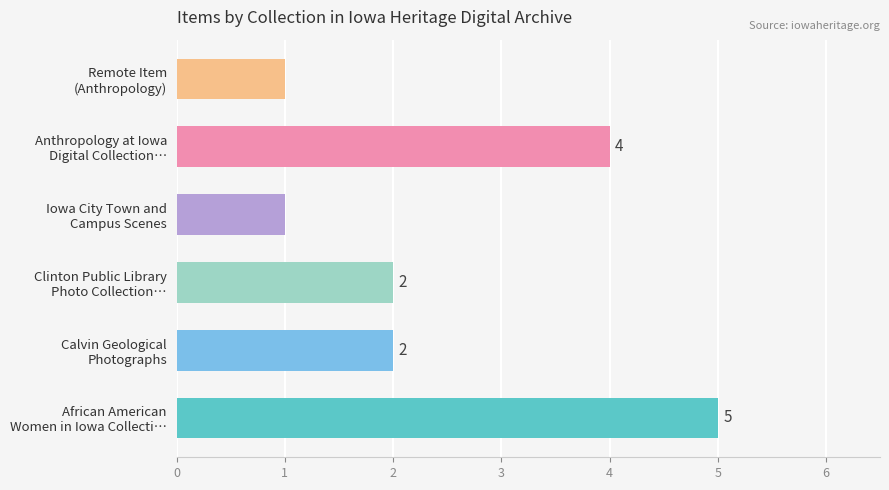

Reading top to bottom, extract all data points from this chart.

1	4	1	2	2	5